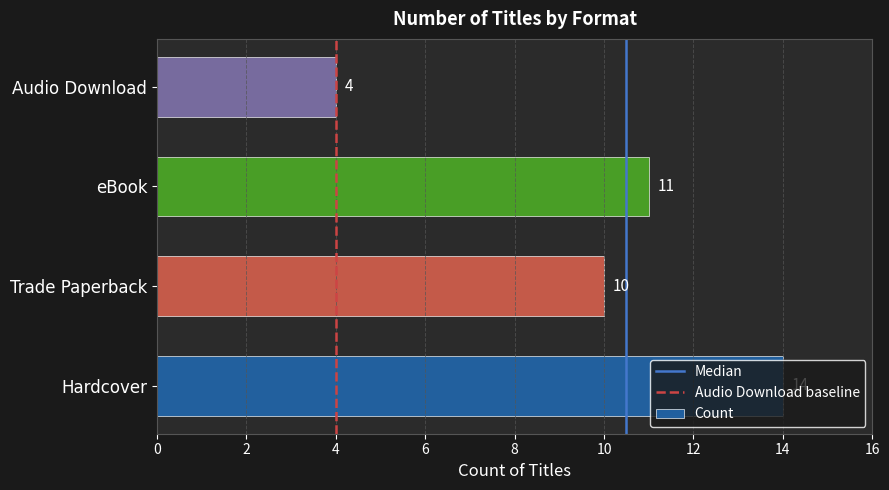

Which label corresponds to the largest value in the chart?

Hardcover